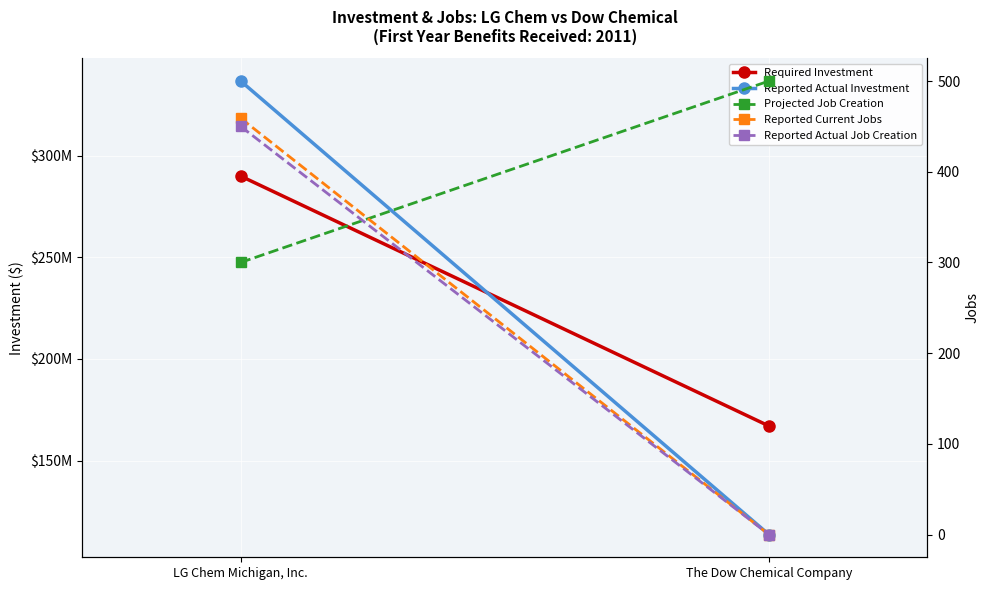

Which series has the widest spread of values?

Reported Actual Investment